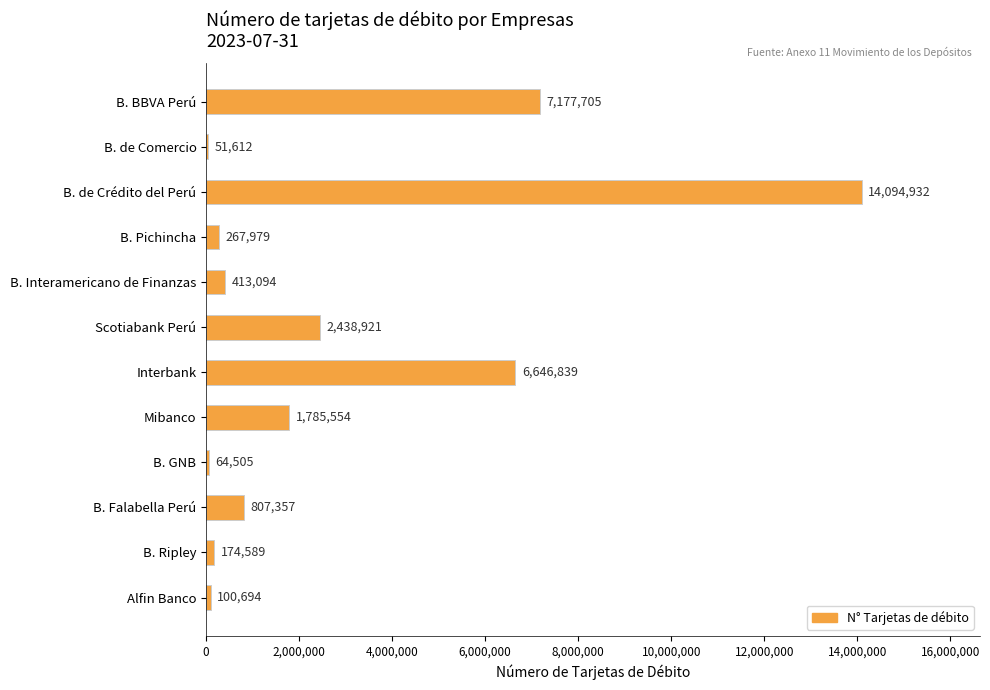

What is the sum of all values?

34023781